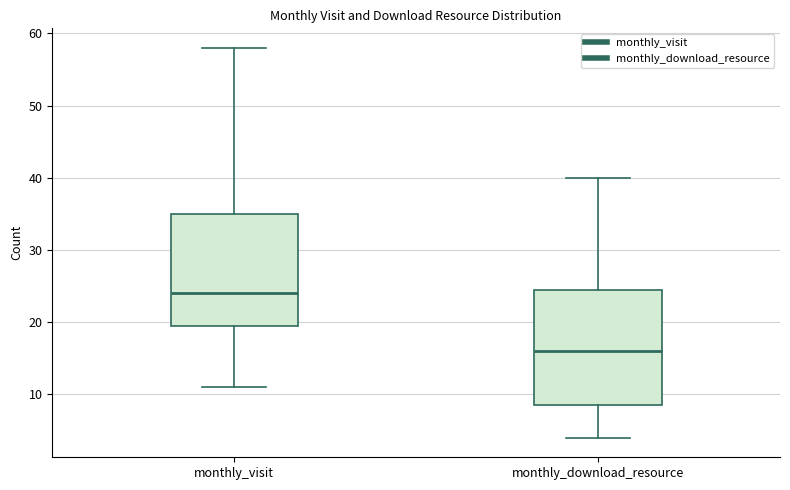

Reading left to right, read every box against the y-axis: the position of its median line, the range the box covers, and the ends of its whiskers. The values are not printed on the chart, so give them approximately, as read against the axis.

monthly_visit: median 24, box 20 to 35, whiskers 11 to 58
monthly_download_resource: median 16, box 9 to 25, whiskers 4 to 40